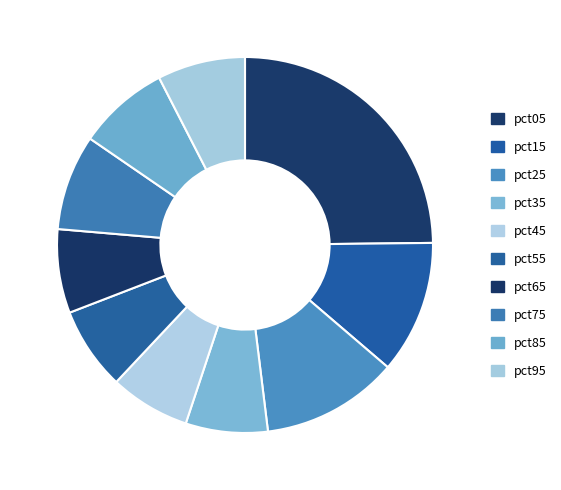

How many segments does this pie chart have?

10